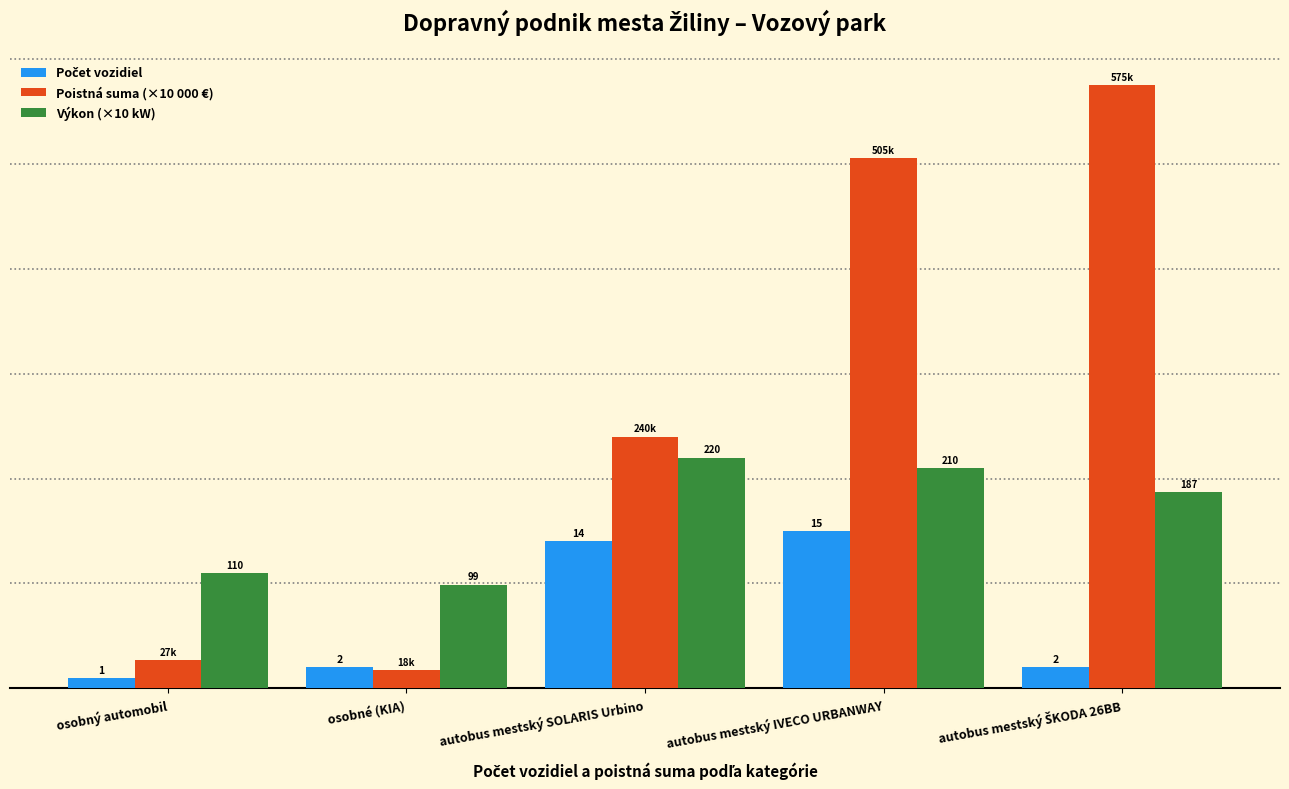

Which series has the widest spread of values?

Poistná suma (×10 000 €)